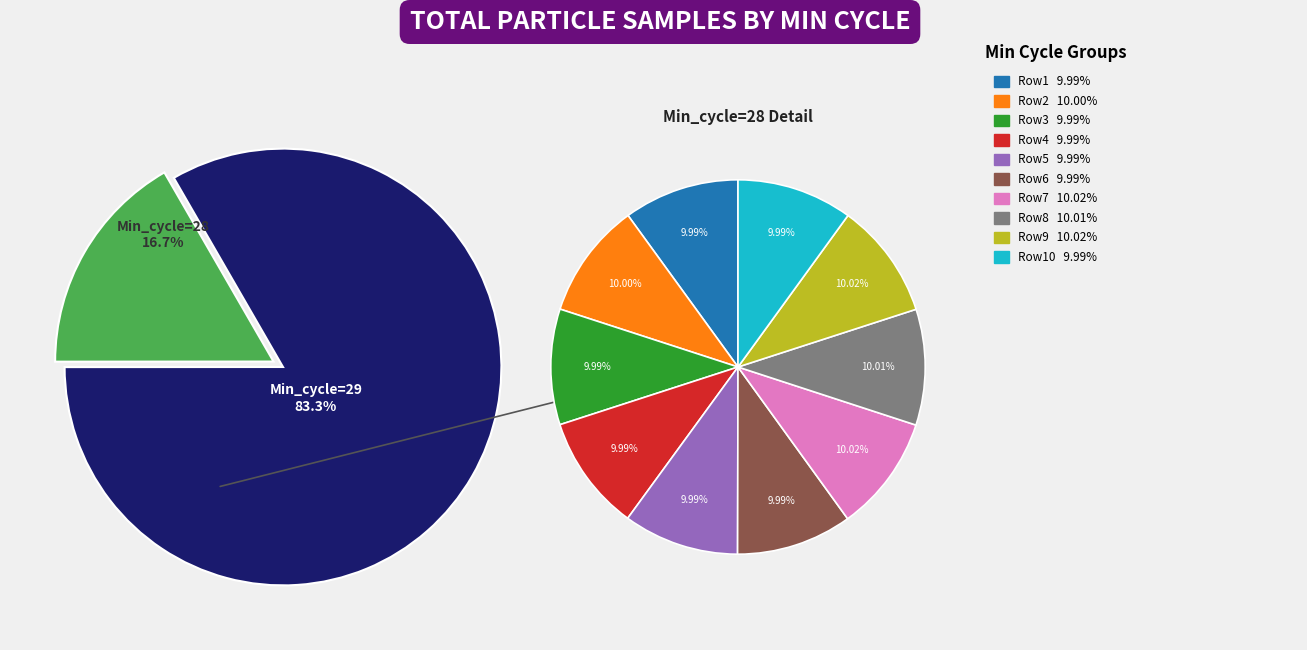

Which slice is the largest?

29